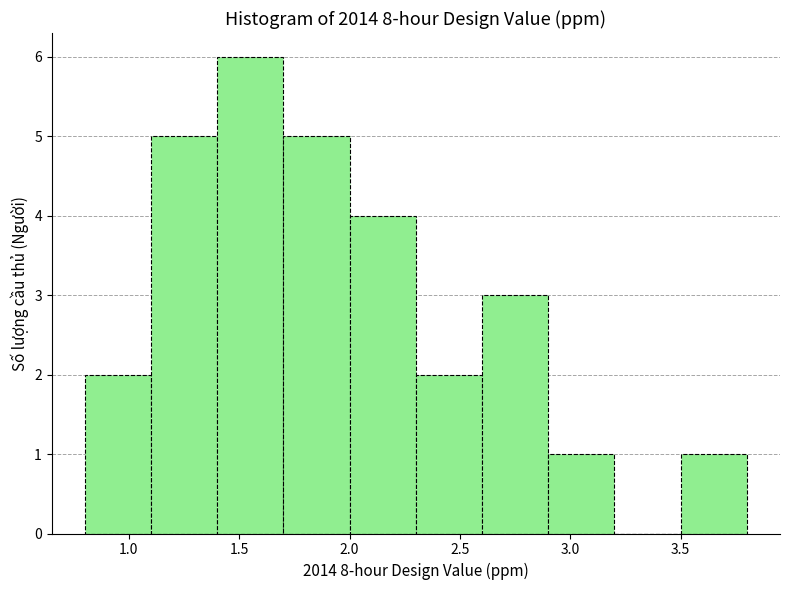

What is the height of the bar covering 2.0 to 2.3 on the x-axis? The values are not printed on the chart, so give them approximately, as read against the axis.

4